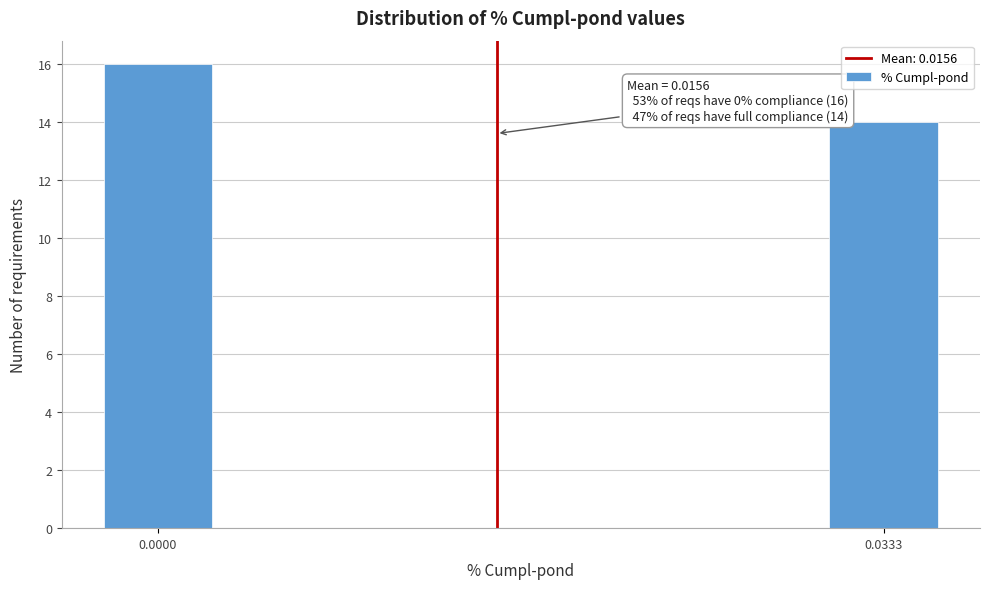

Reading left to right, extract all data points from this chart.

16	14